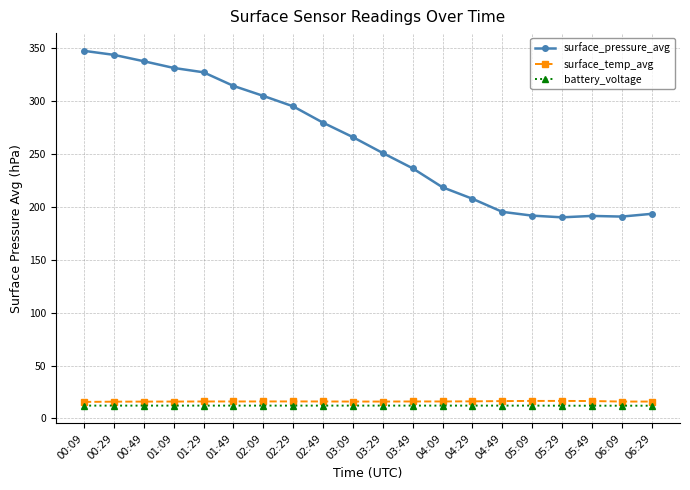

Rank the series at 02:49 from highest to lowest value.

surface_pressure_avg, surface_temp_avg, battery_voltage